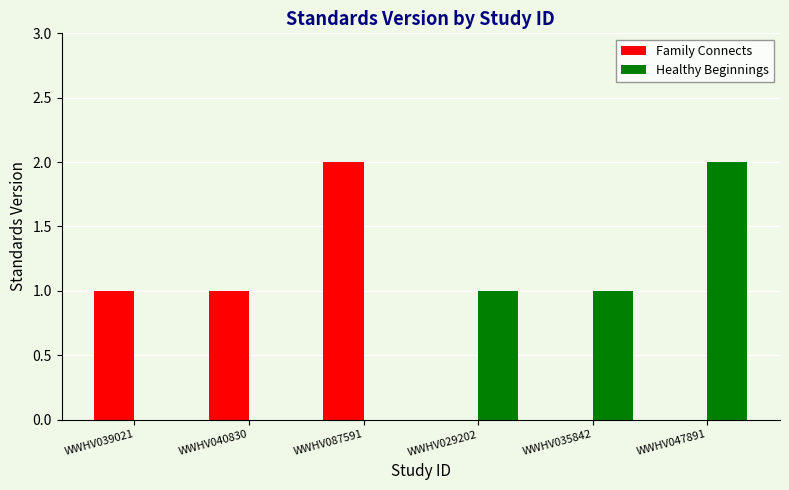

Reading right to left, list all the values displayed in this chart.

Family Connects: WWHV047891=0	WWHV035842=0	WWHV029202=0	WWHV087591=2	WWHV040830=1	WWHV039021=1
Healthy Beginnings: WWHV047891=2	WWHV035842=1	WWHV029202=1	WWHV087591=0	WWHV040830=0	WWHV039021=0